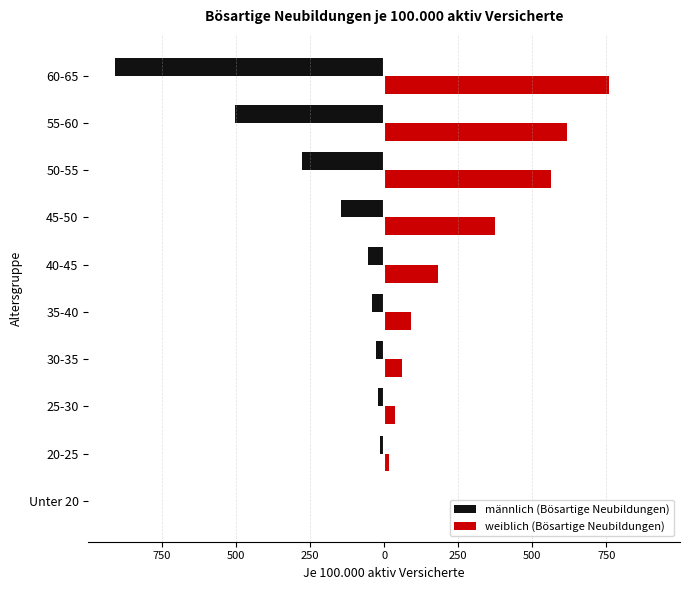

What are all the series names shown in the legend?

männlich (Bösartige Neubildungen), weiblich (Bösartige Neubildungen)